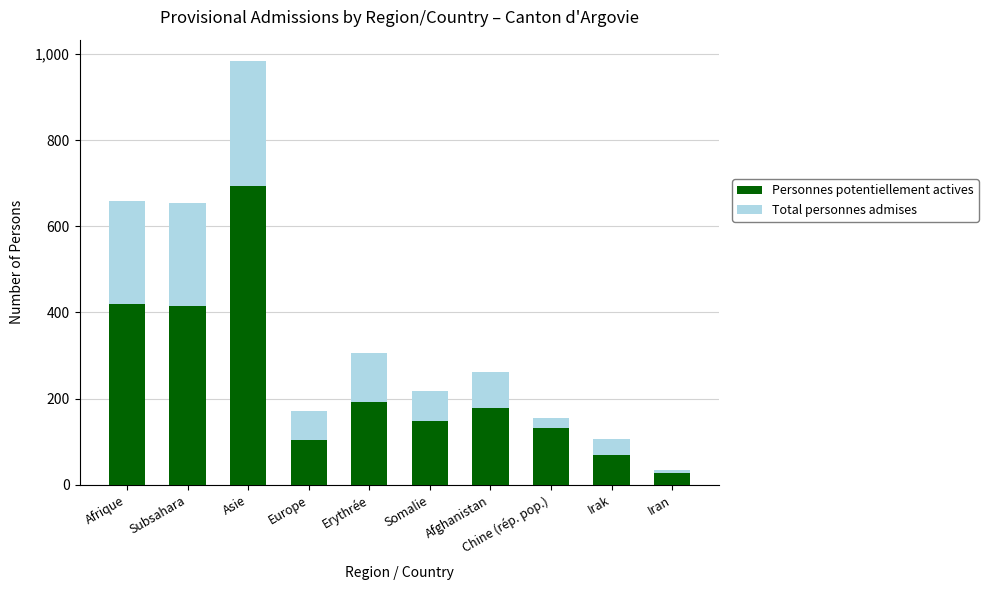

What is the value of the Personnes potentiellement actives bar at the 9th from the left?

68